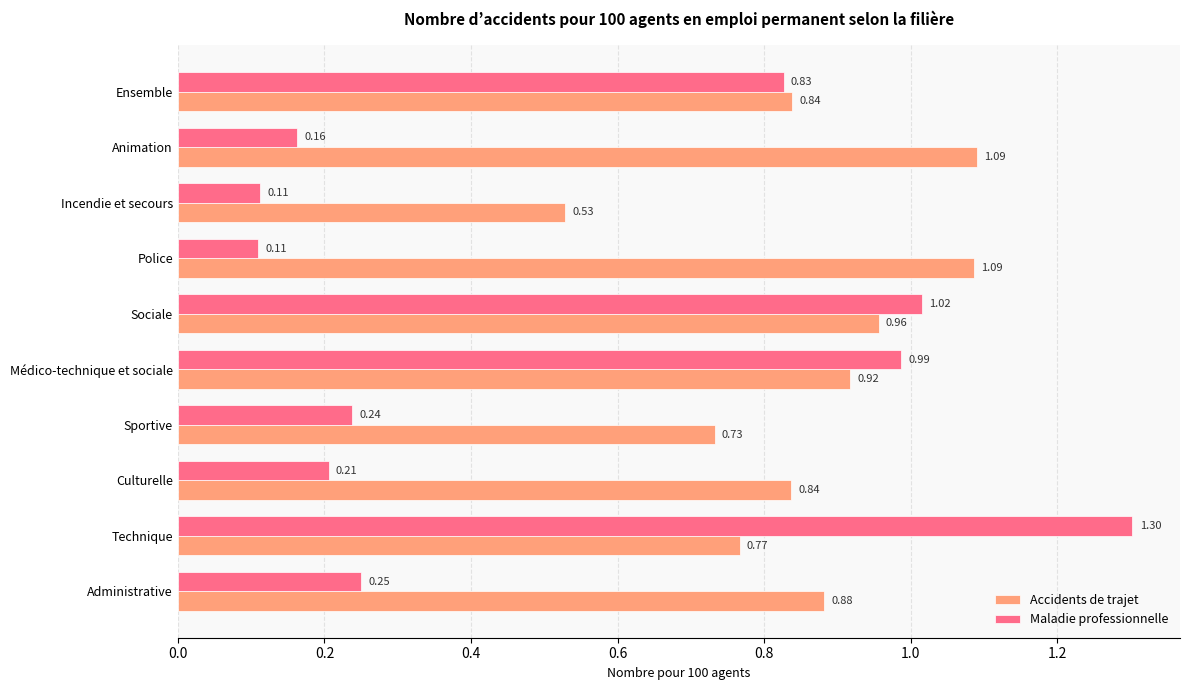

At which category is the sum across all series the highest?

Technique